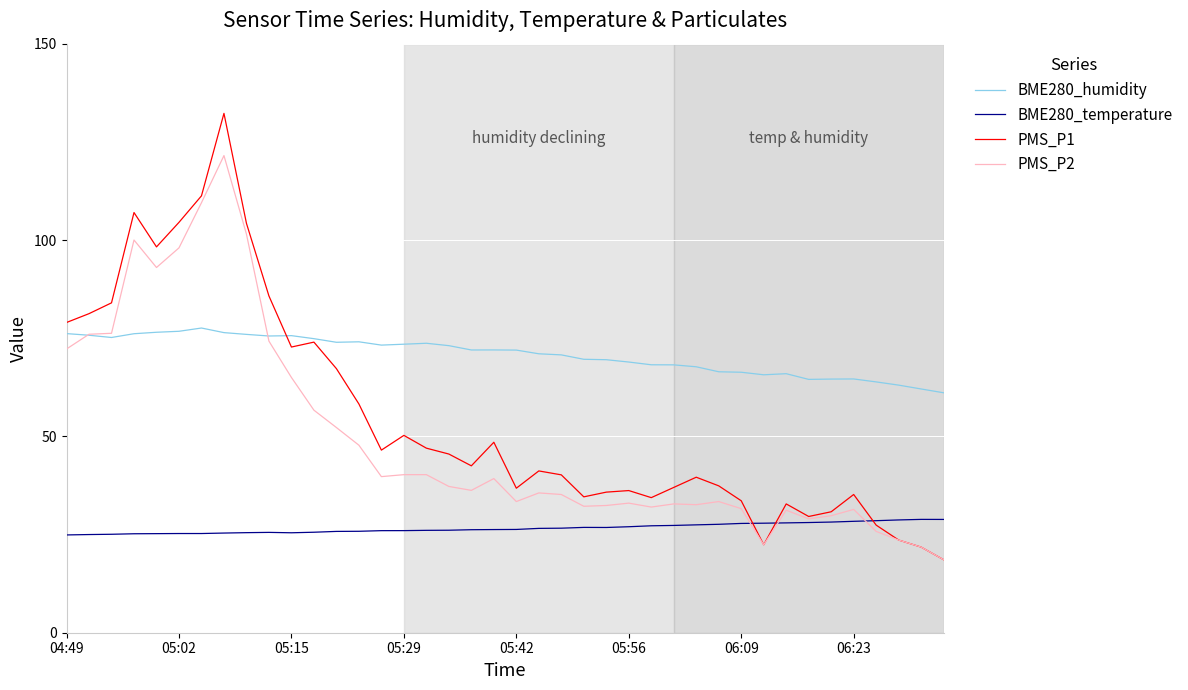

Which series has the largest range (max minus min)?

PMS_P1